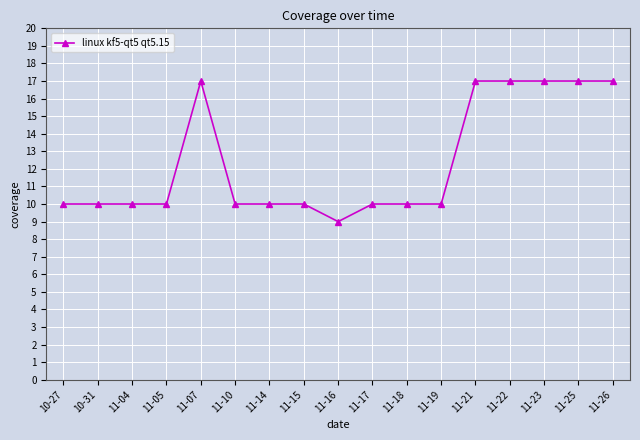

What is the smallest value displayed?

9